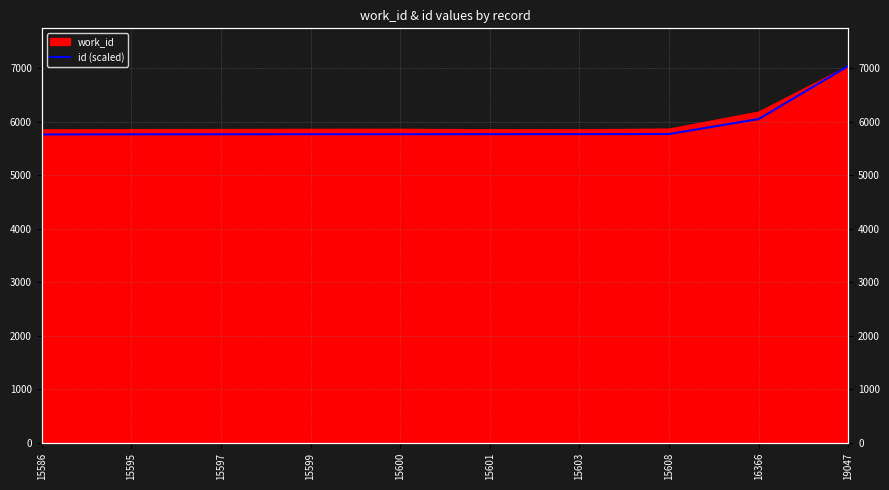

Is it true that the value at 15599 is 9822.8?

False